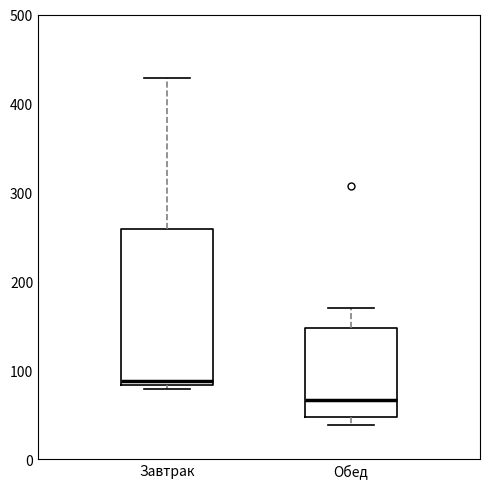

Which box has the lowest median line?

Обед